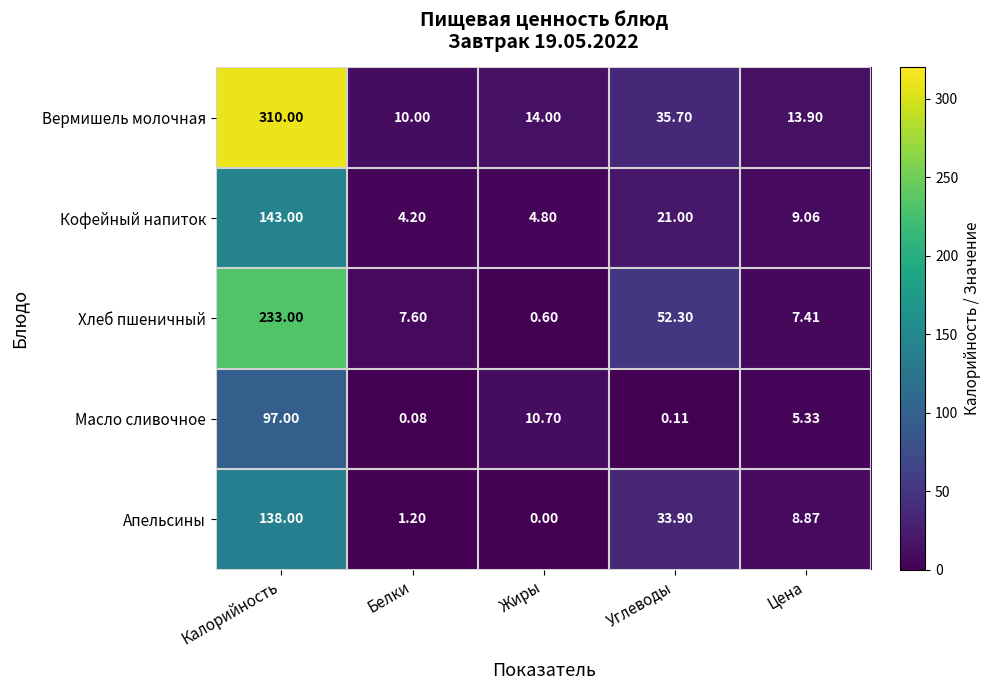

Where is Кофейный напиток nearest to the value 73?

Углеводы